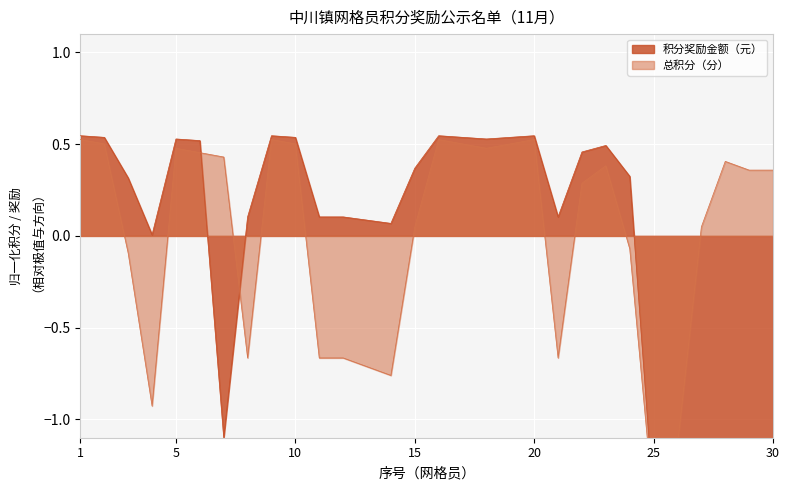

Reading left to right, what are all the values shown in this chart?

积分奖励金额（元）: 1=0.5	2=0.5	3=0.3	4=0.0	5=0.5	6=0.5	7=-1.1	8=0.1	9=0.5	10=0.5	11=0.1	12=0.1	13=0.1	14=0.1	15=0.4	16=0.5	17=0.5	18=0.5	19=0.5	20=0.5	21=0.1	22=0.5	23=0.5	24=0.3	25=-1.5	26=-1.4	27=-1.2	28=-1.1	29=-1.1	30=-1.1
总积分（分）: 1=0.5	2=0.5	3=-0.1	4=-0.9	5=0.5	6=0.5	7=0.4	8=-0.7	9=0.5	10=0.5	11=-0.7	12=-0.7	13=-0.7	14=-0.8	15=0.0	16=0.5	17=0.5	18=0.5	19=0.5	20=0.5	21=-0.7	22=0.3	23=0.4	24=-0.1	25=-1.5	26=-1.1	27=0.0	28=0.4	29=0.4	30=0.4